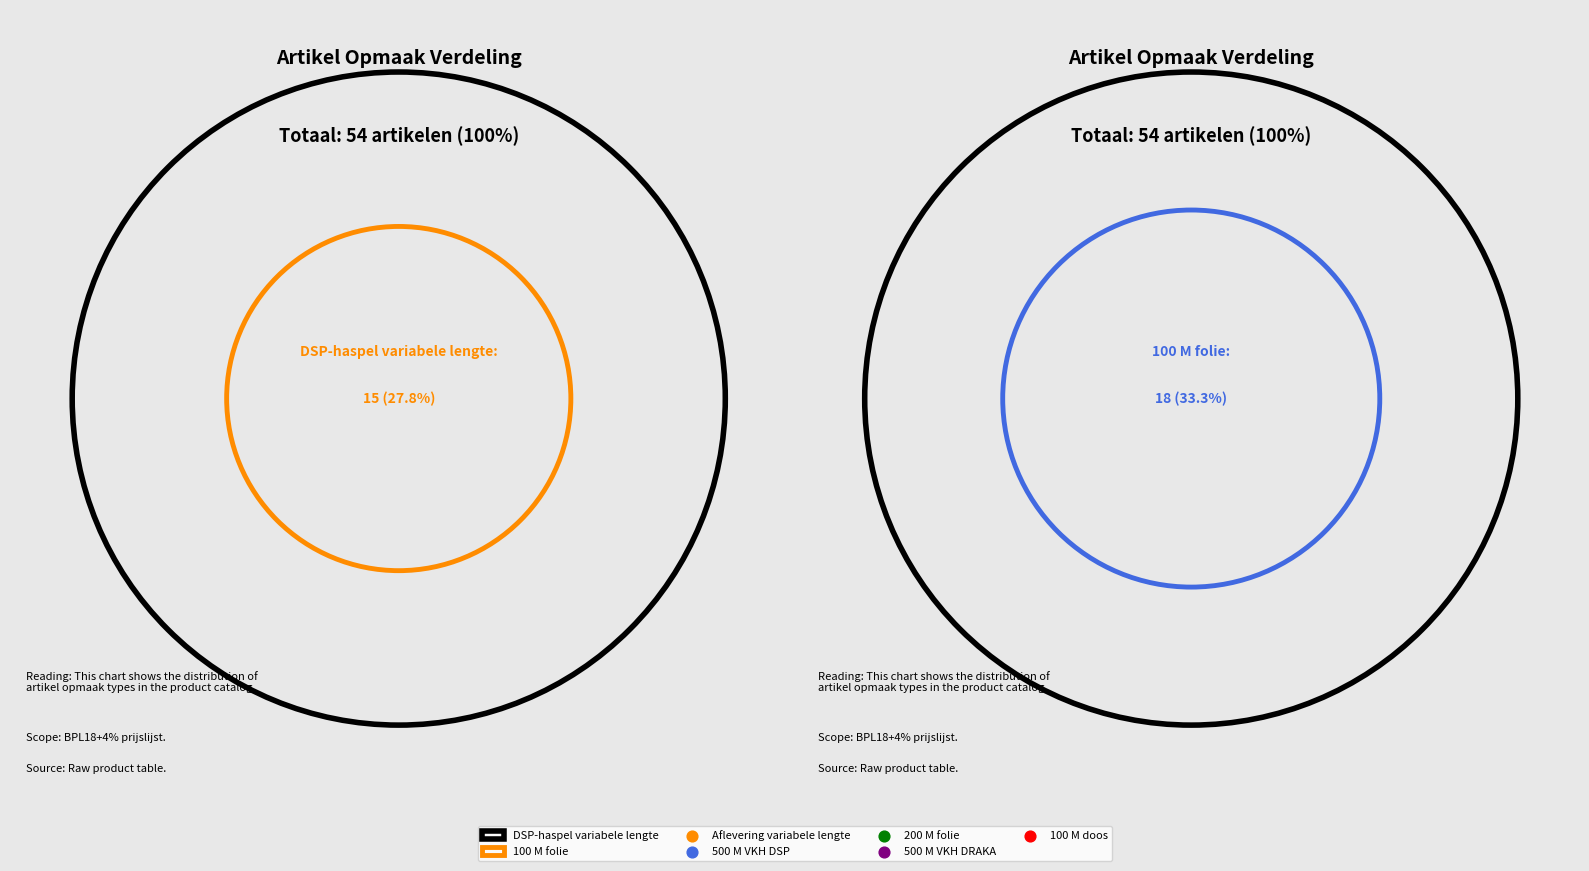

Approximately how many times larger is the value at 500 M VKH DSP compared to DSP-haspel variabele lengte?

0.1